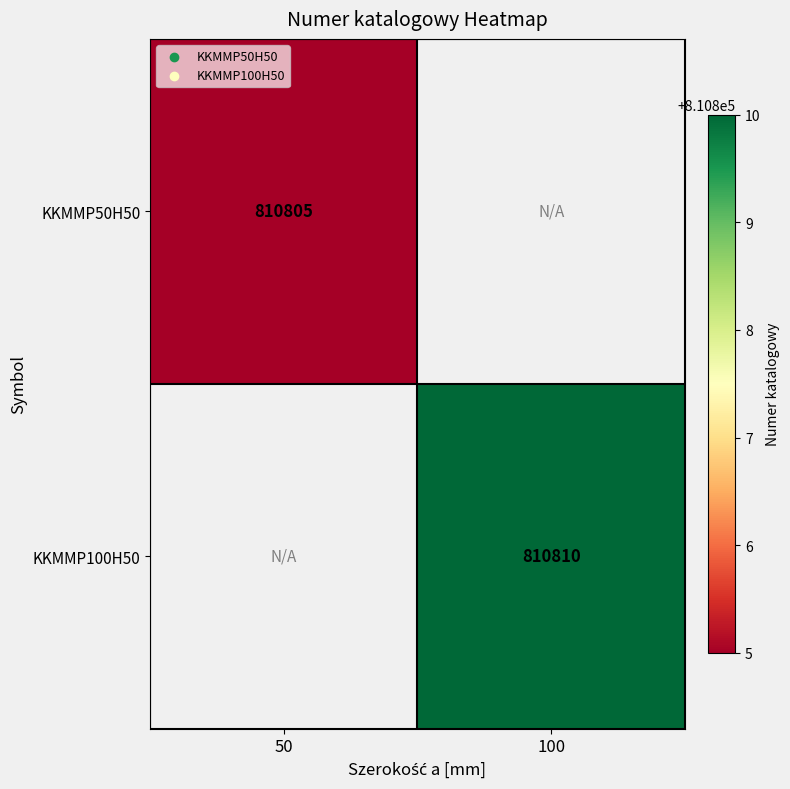

The value of KKMMP50H50 at 50 is 427494. True or false?

False